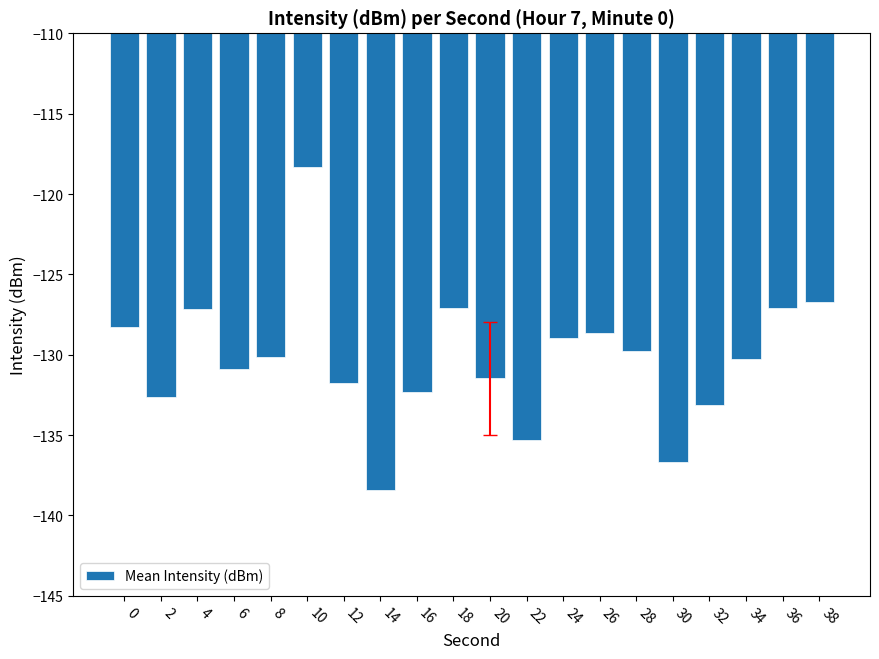

Does the chart contain any negative values?

Yes